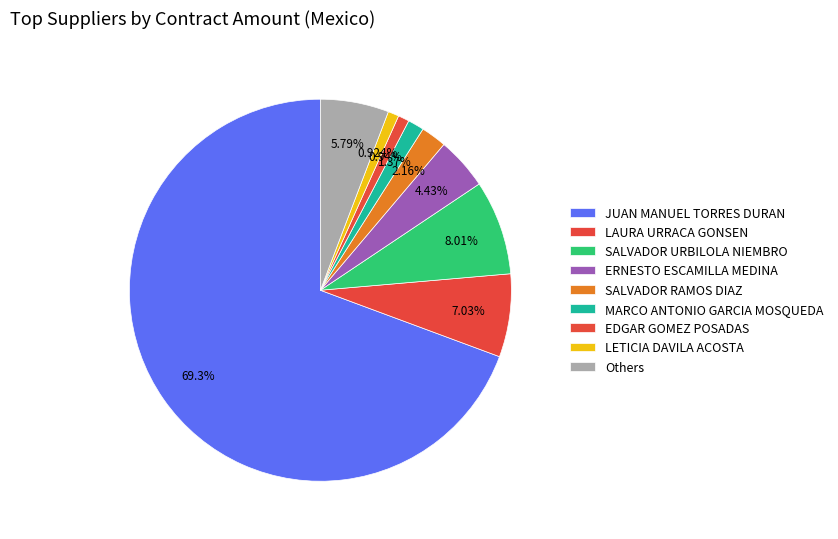

What is the majority slice?

JUAN MANUEL TORRES DURAN